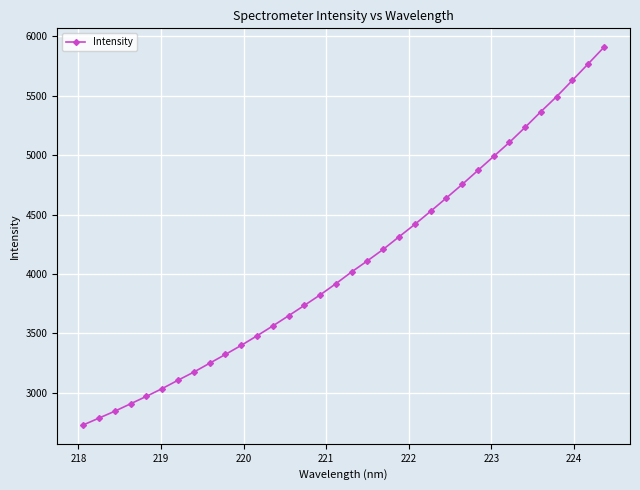

What is the average value?

4090.3